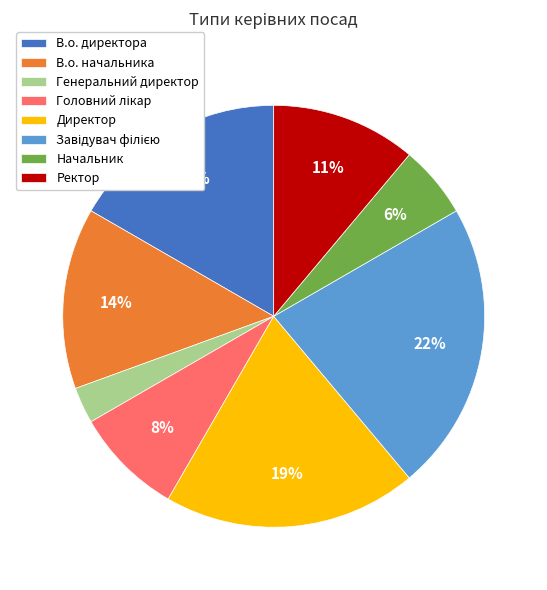

Is there any slice that represents more than half of the pie?

No